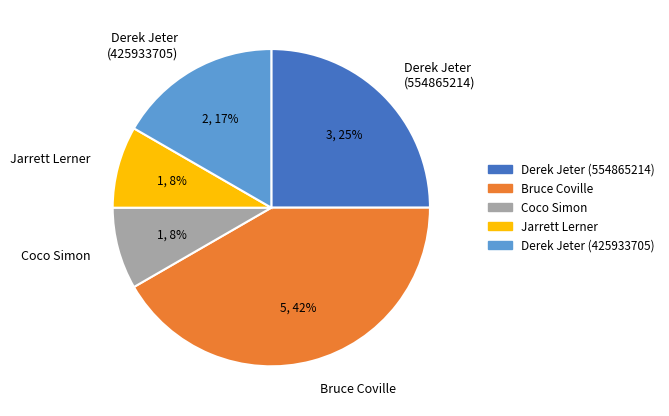

Do Coco Simon and Derek Jeter (554865214) together represent more than half of the pie?

No